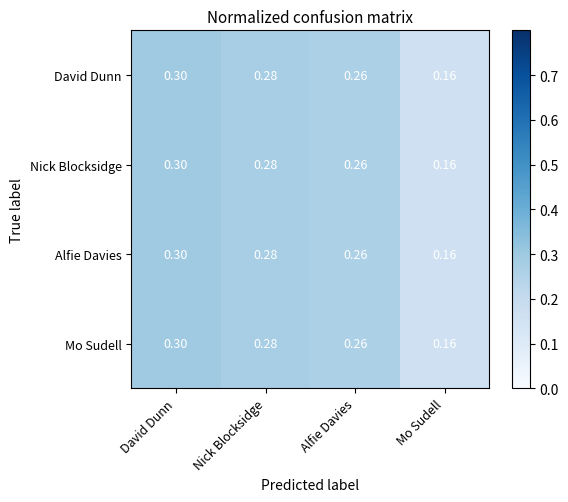

Which category has the lowest value in the Alfie Davies series?

Mo Sudell